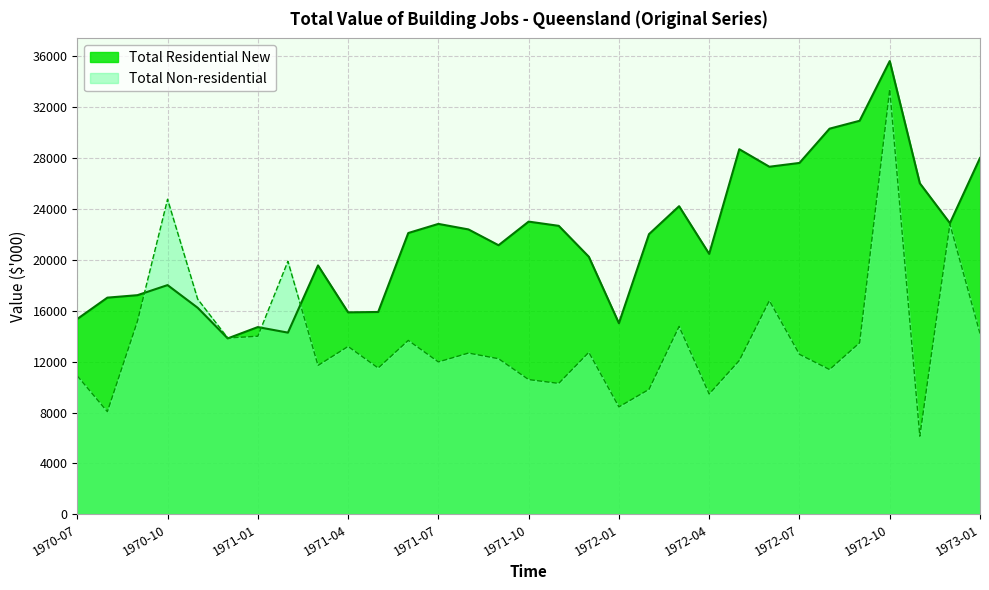

What is the approximate value of Total Residential New at 1970-07, to the nearest 10?

15350